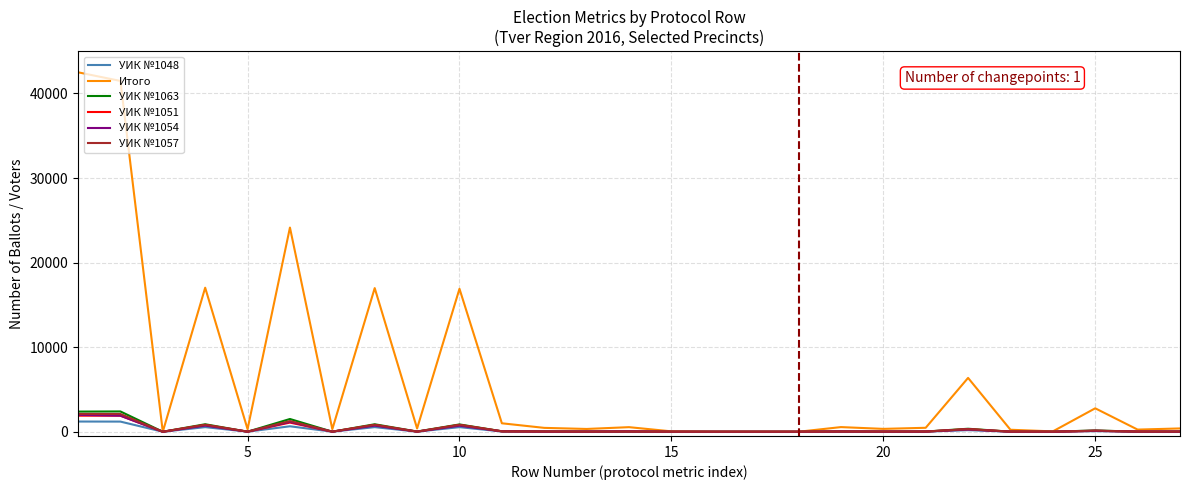

Which series has the largest range (max minus min)?

Итого